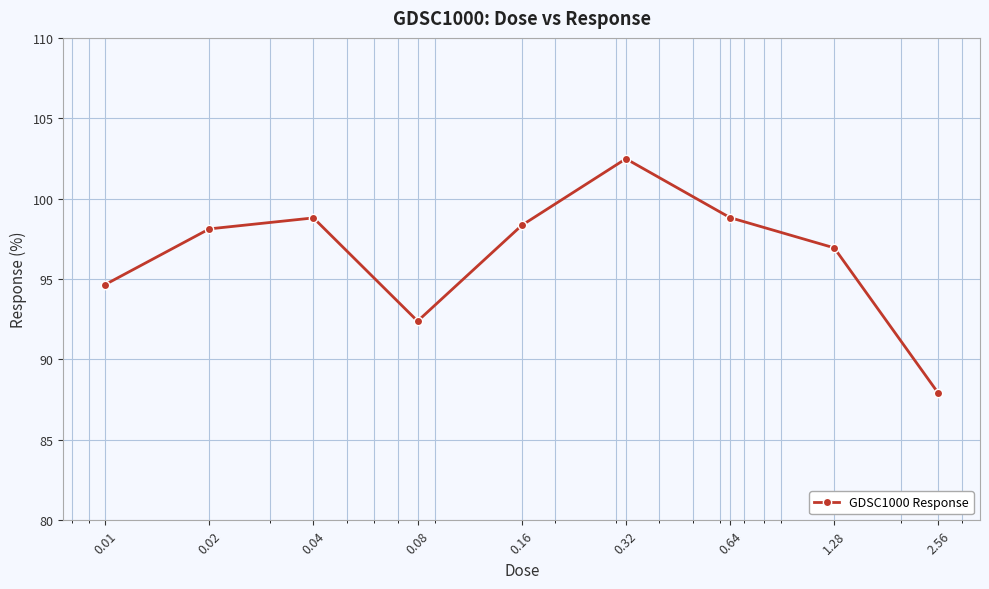

What is the value of the 6th point from the left?

102.5